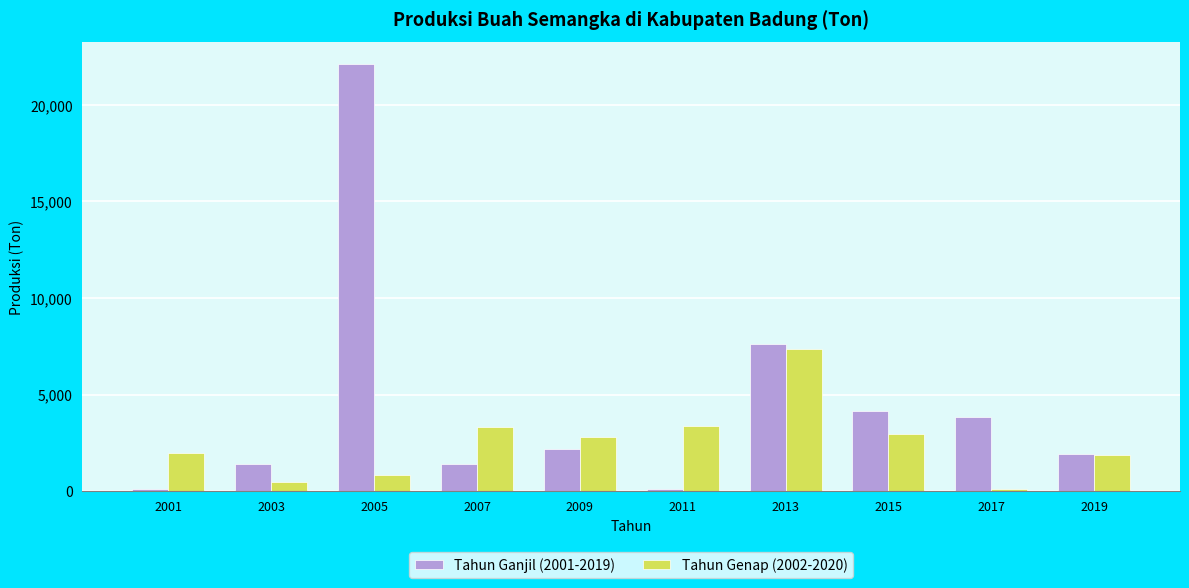

What is the average value of the Tahun Ganjil (2001-2019) series?

4500